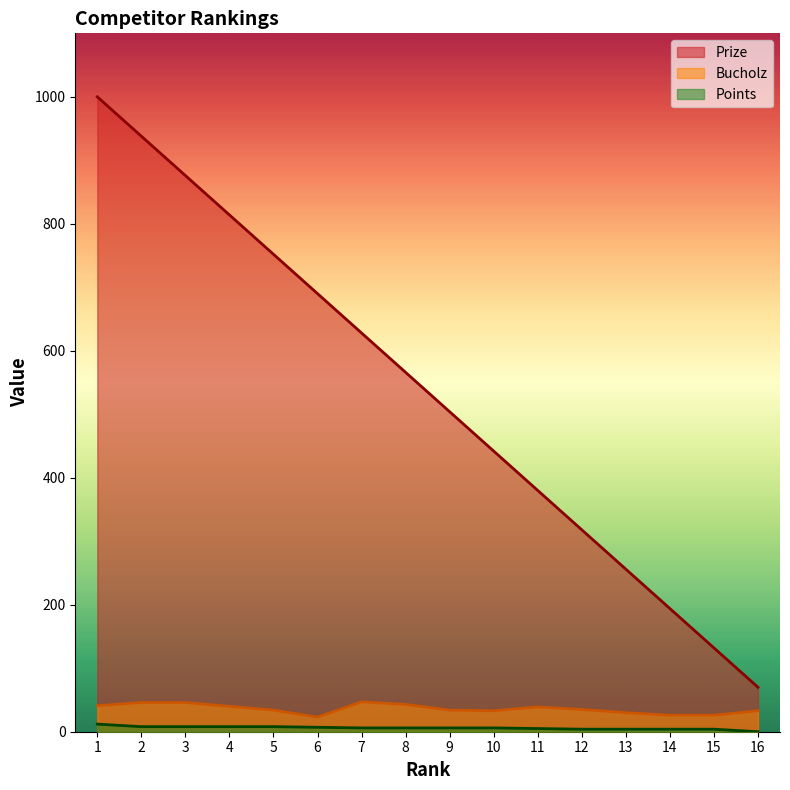

True or false: Bucholz and Points intersect in this chart.

False